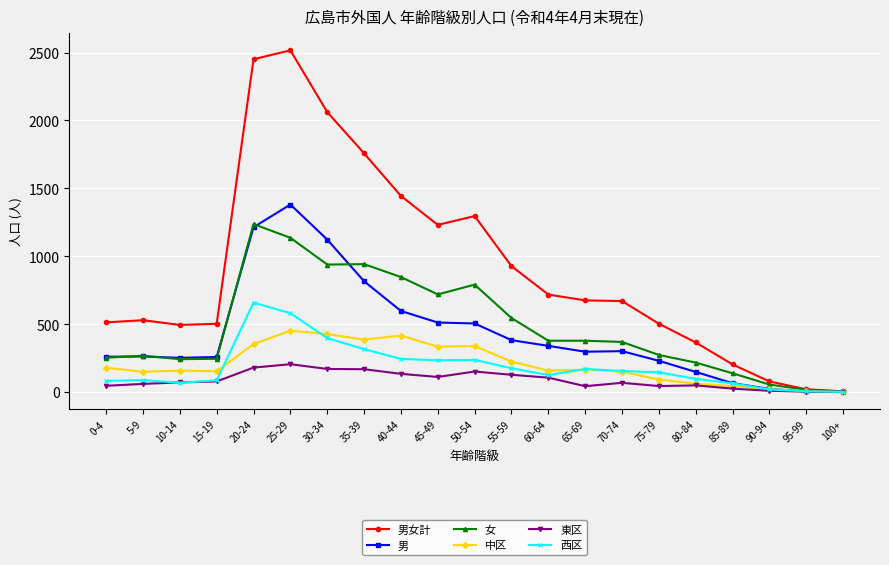

True or false: 男 has a value of 230 at 75-79.

True